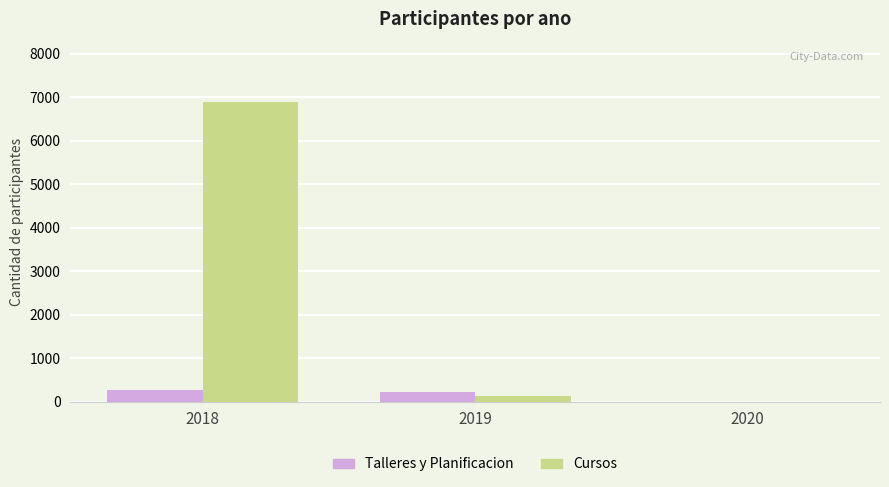

Reading left to right, what are all the values shown in this chart?

Talleres y Planificacion: 2018=270	2019=227	2020=0
Cursos: 2018=6903	2019=142	2020=0